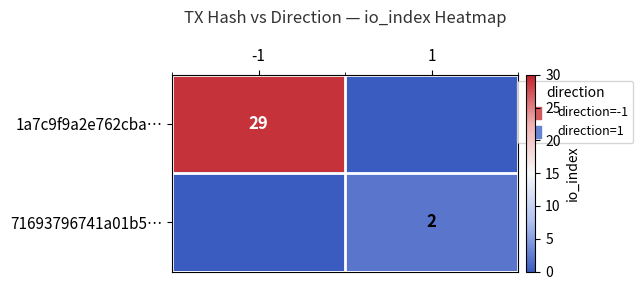

The value of 71693796741a01b5… at 1 is 1. True or false?

False